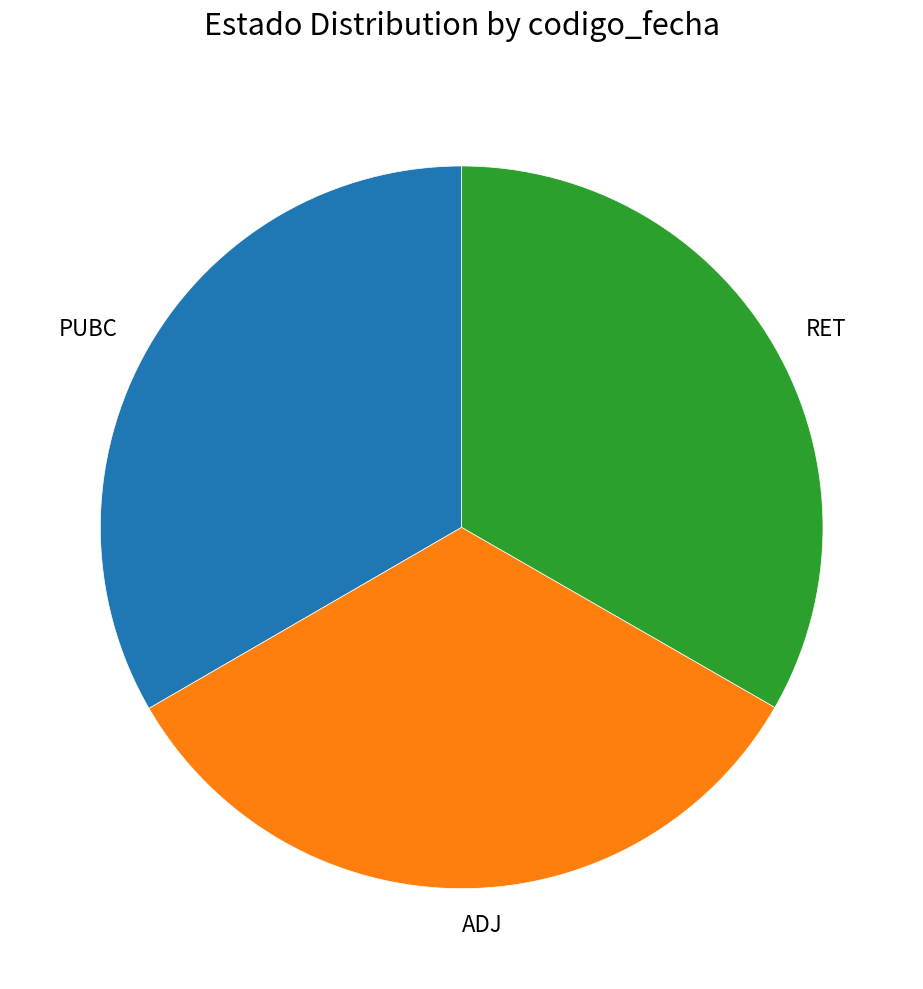

Combined, do PUBC and ADJ account for over 50%?

Yes